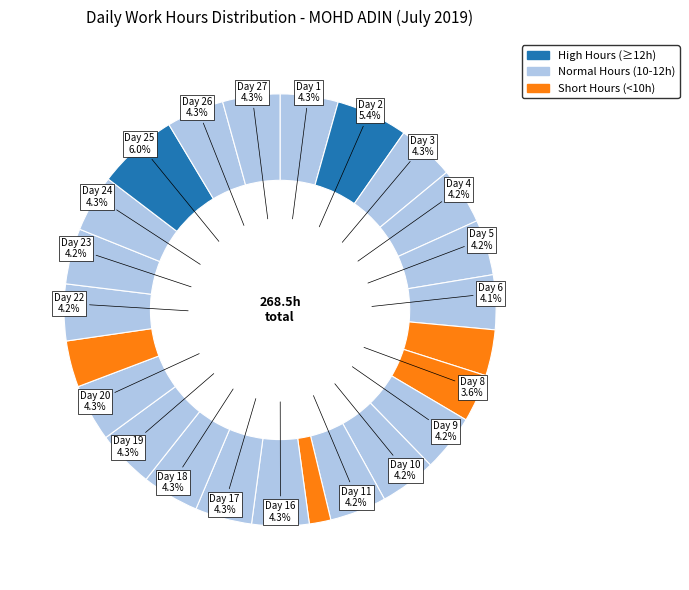

What is the smallest slice in the pie chart?

Day 12